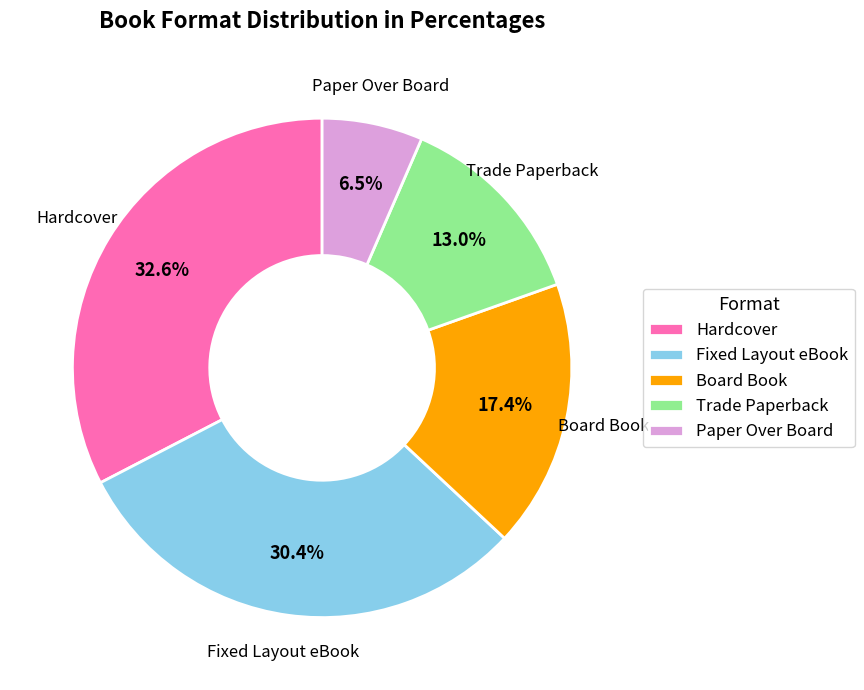

Between Fixed Layout eBook and Trade Paperback, which is larger?

Fixed Layout eBook